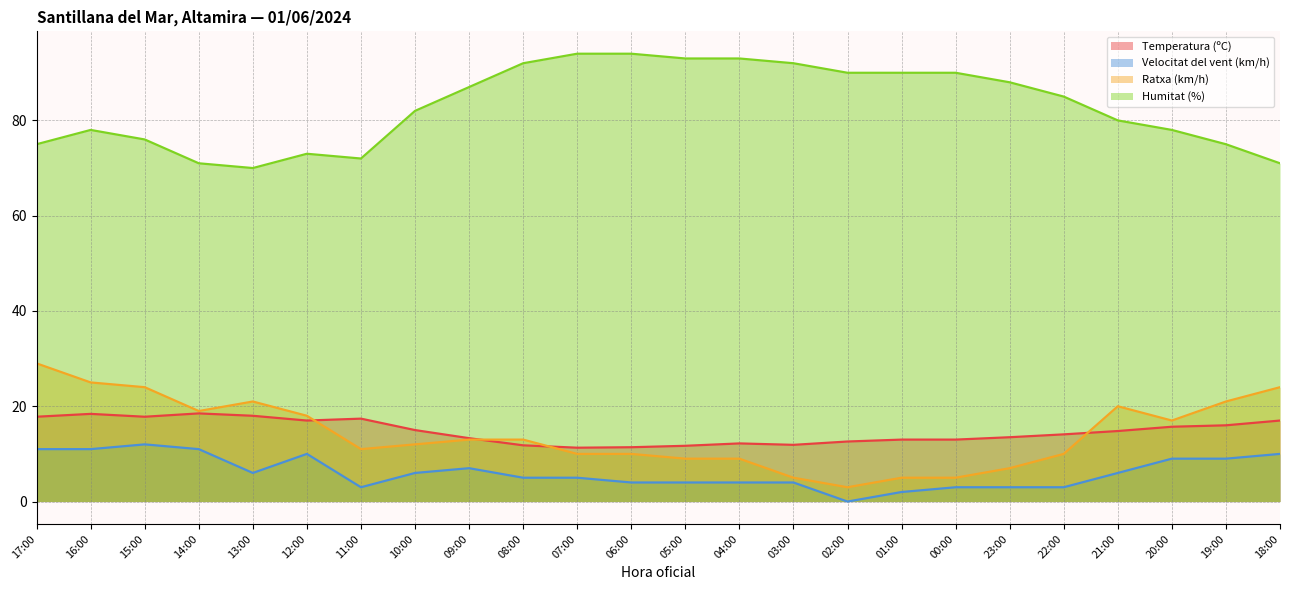

How many lines are shown in the chart?

4